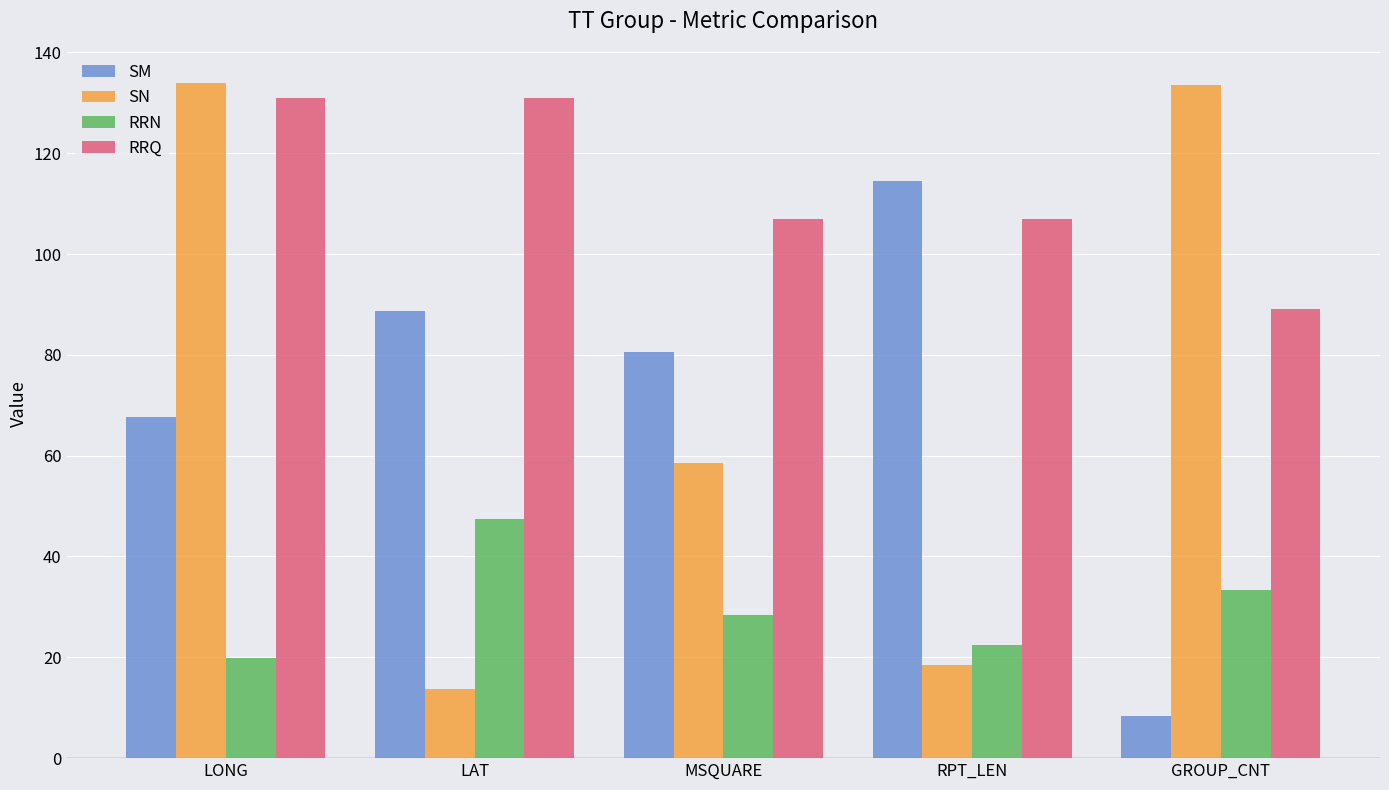

What are all the series names shown in the legend?

SM, SN, RRN, RRQ